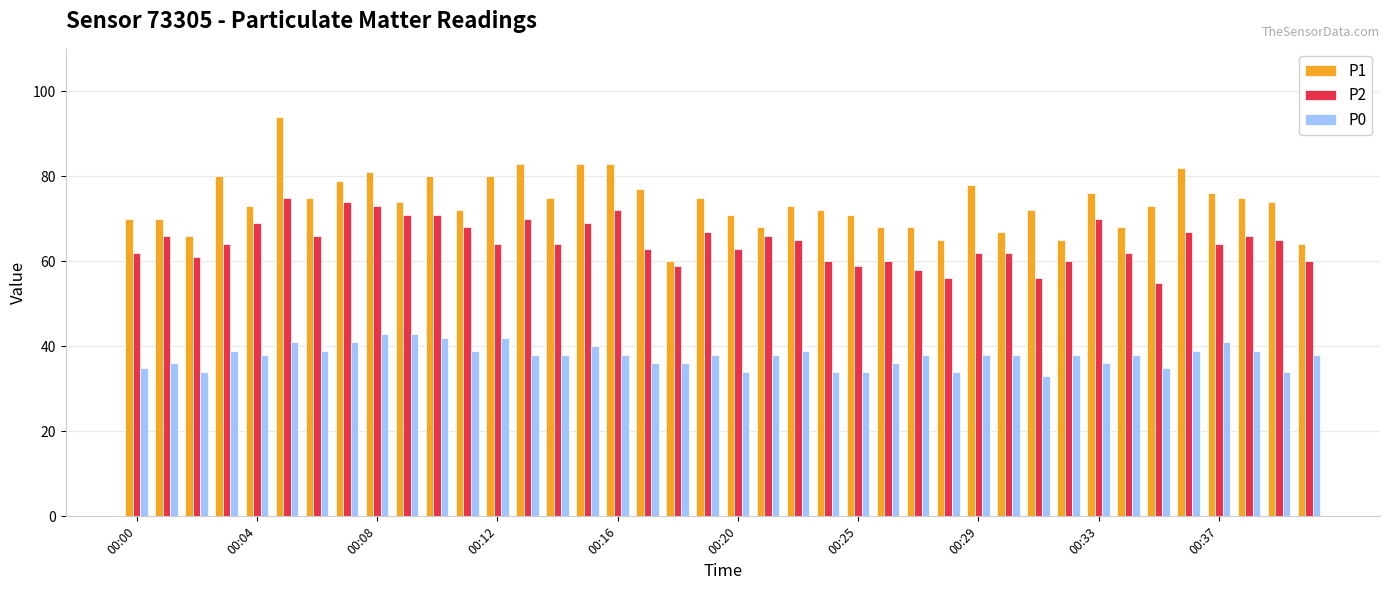

How many bars are there in each group?

3